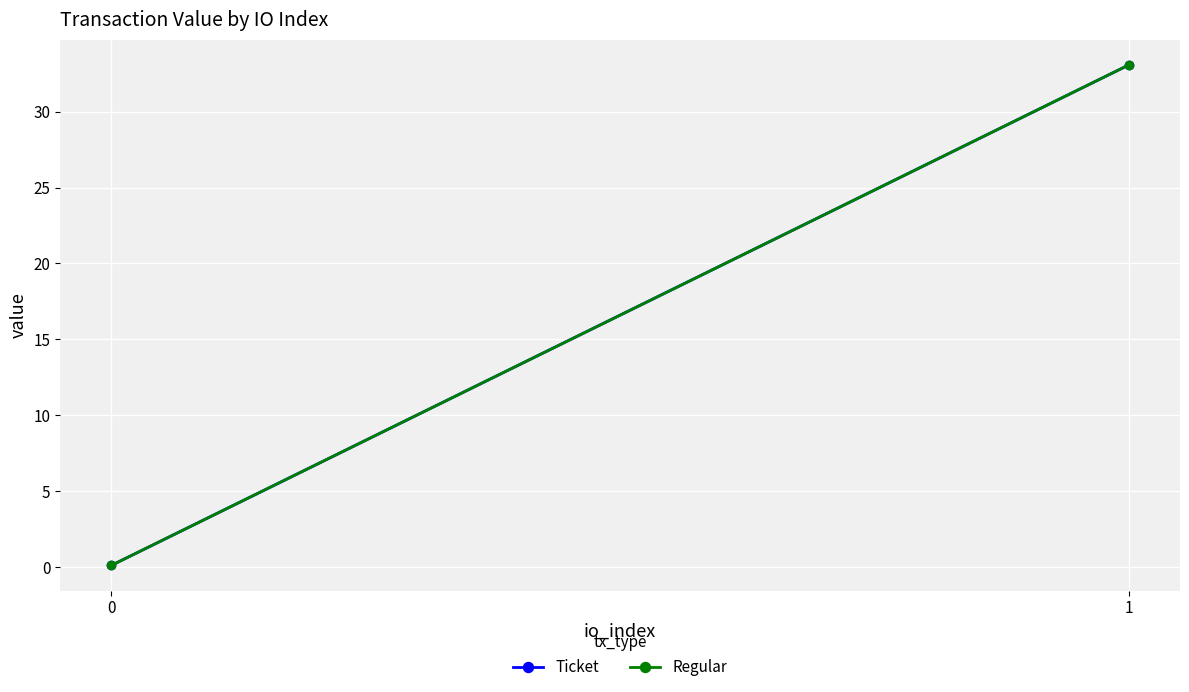

What is the value of the Ticket point at the 2nd from the left?

33.1